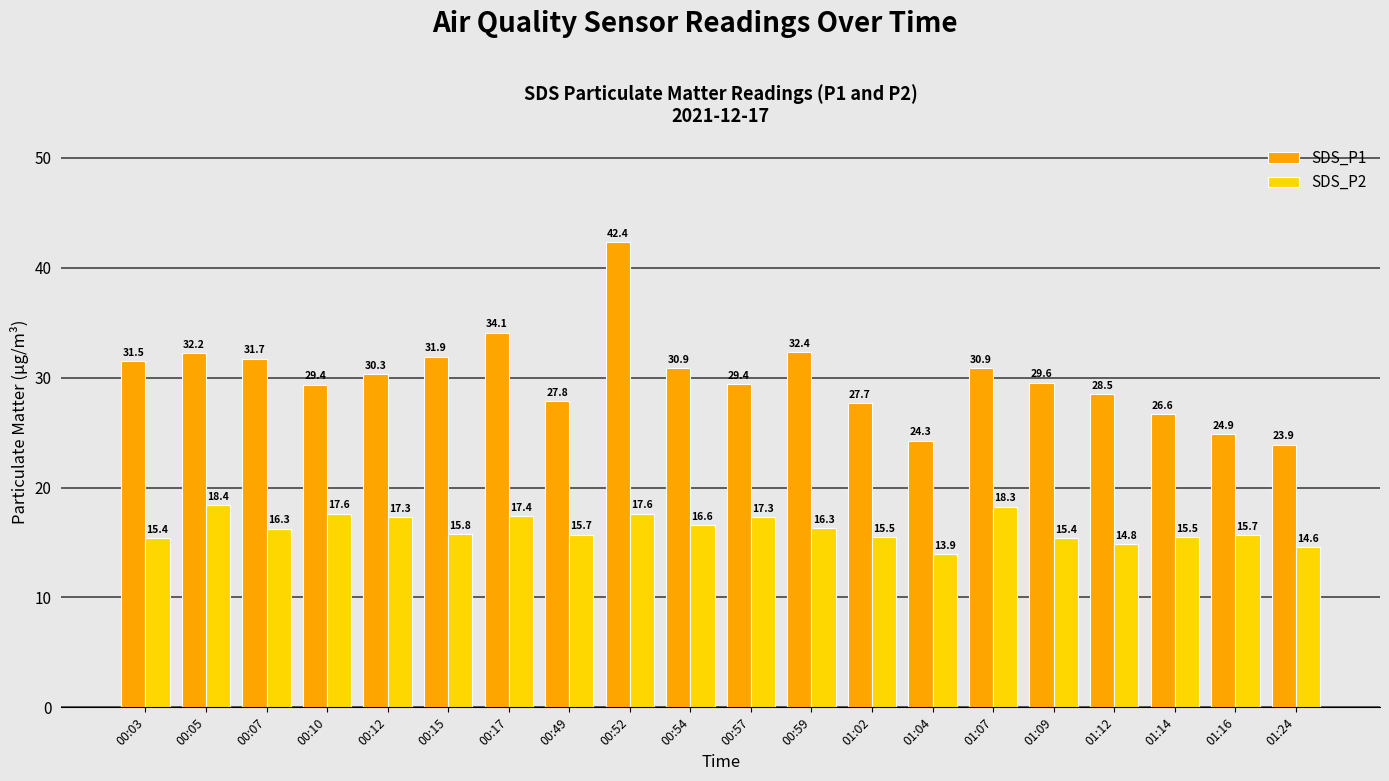

What is the label of the 4th bar from the right?

01:12